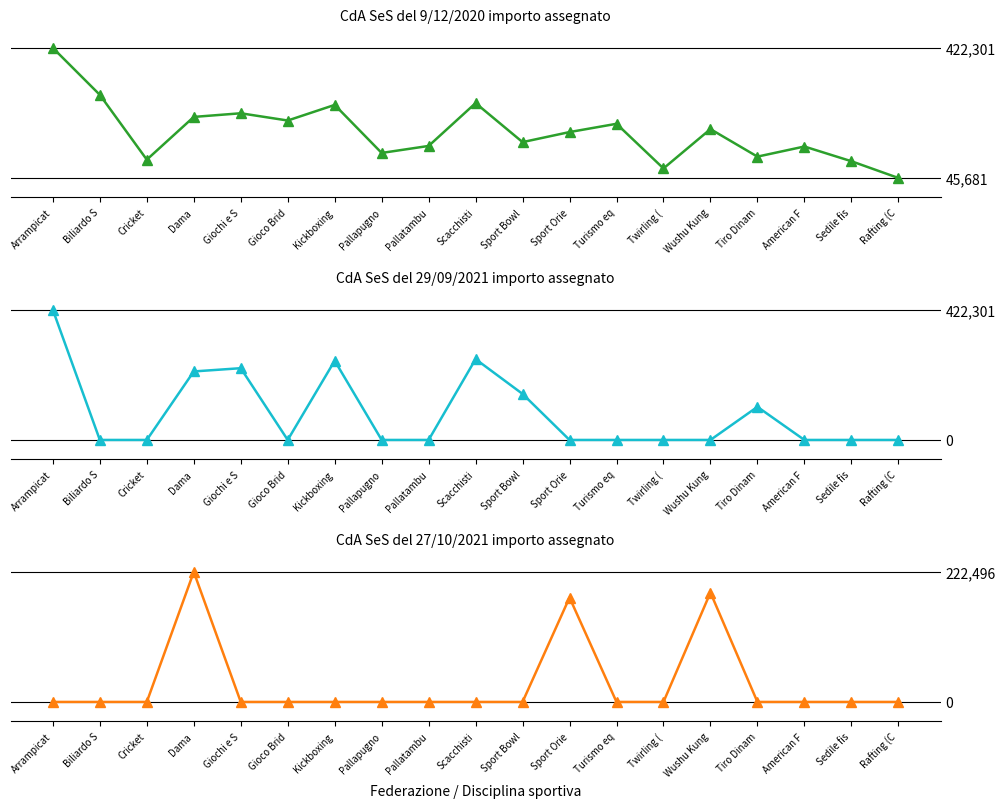

At which category is the sum across all series the highest?

Arrampicat